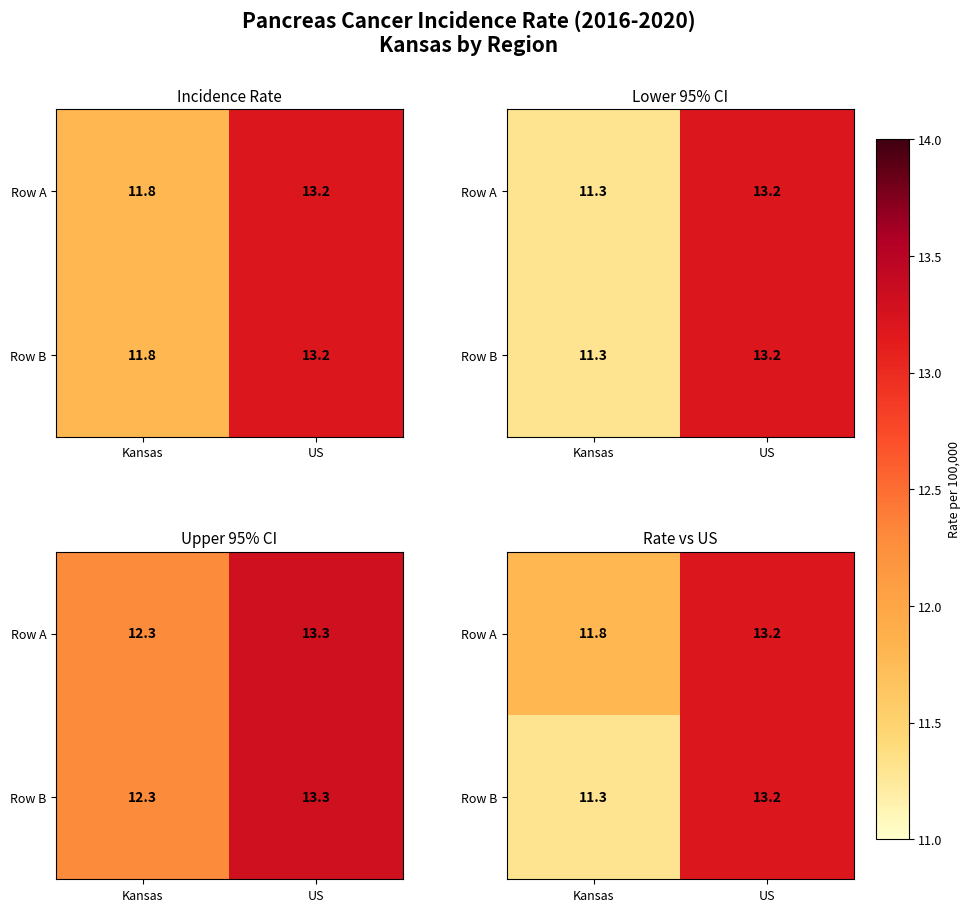

Rank the series by their maximum value, from highest to lowest.

Row A, Row B